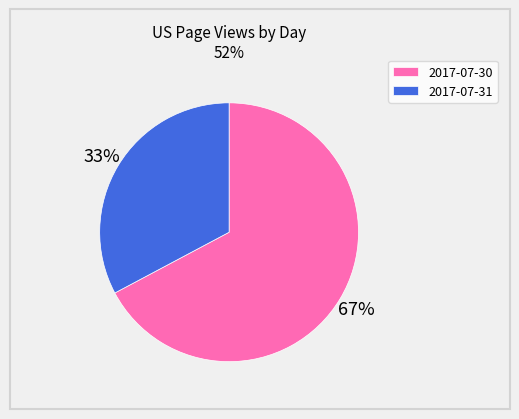

To the nearest percent, what percentage of the pie is 2017-07-31?

33%